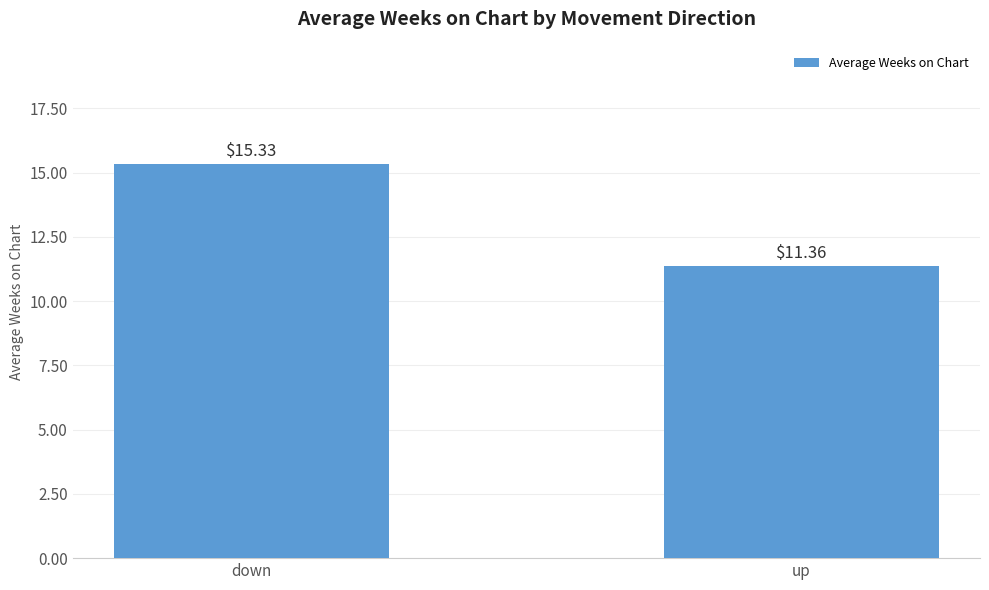

List the labels in order of value, largest first.

down, up